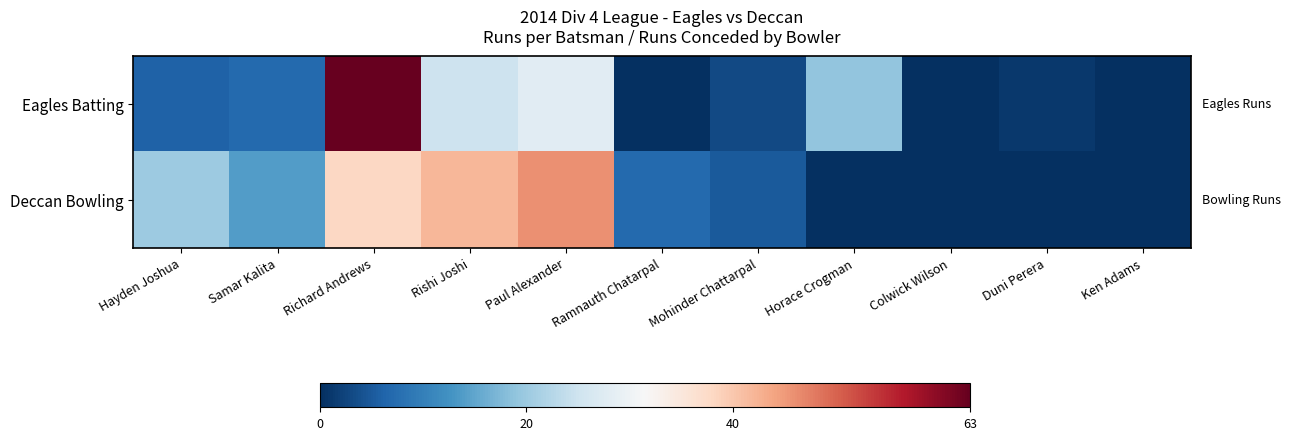

Which category has the highest value across all series?

Richard Andrews